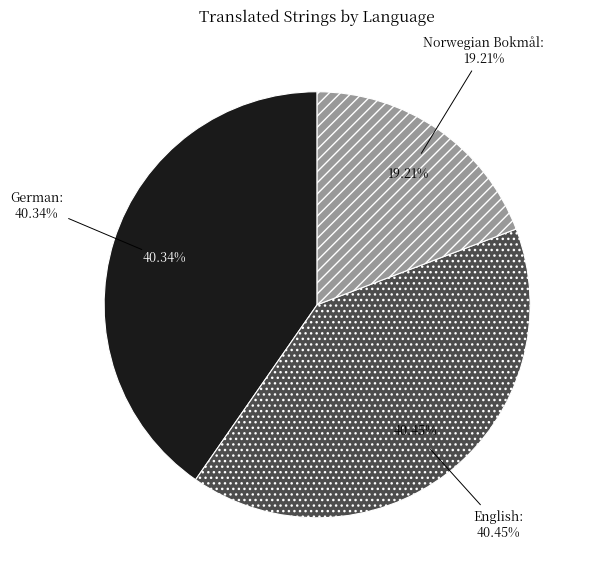

Which category has the smallest portion of the pie?

Norwegian Bokmål